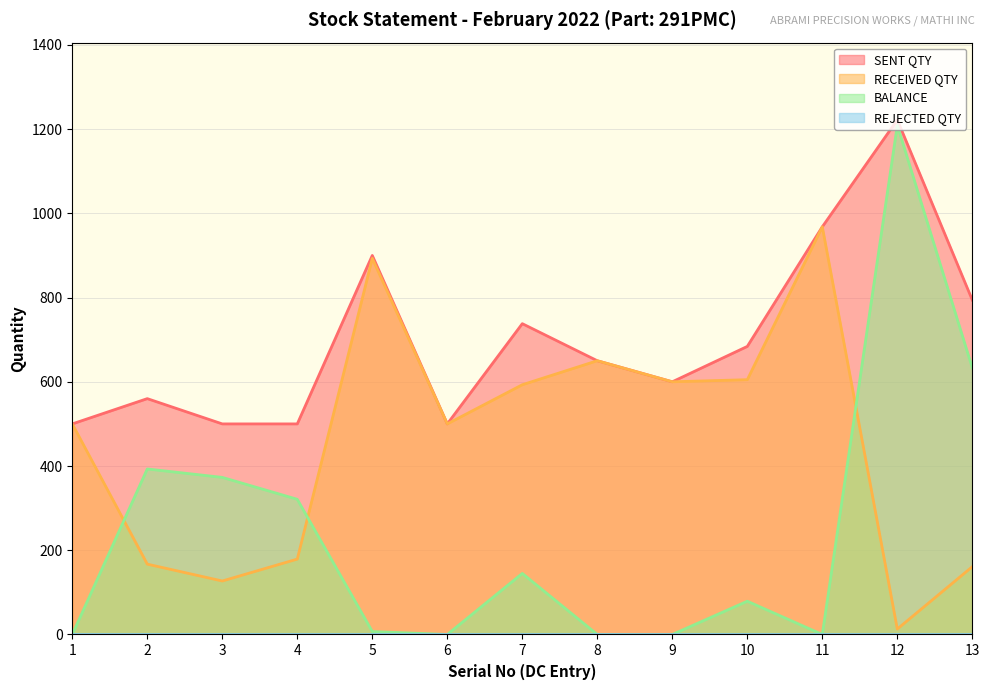

Which series has the largest range (max minus min)?

BALANCE